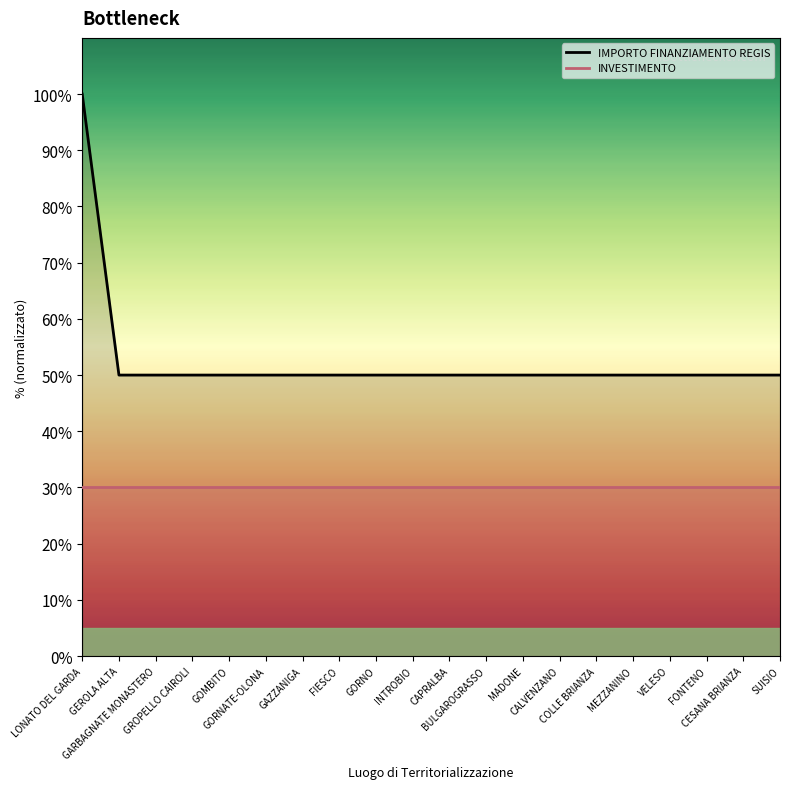

Reading left to right, what are all the values shown in this chart?

LONATO DEL GARDA=100	GEROLA ALTA=50	GARBAGNATE MONASTERO=50	GROPELLO CAIROLI=50	GOMBITO=50	GORNATE-OLONA=50	GAZZANIGA=50	FIESCO=50	GORNO=50	INTROBIO=50	CAPRALBA=50	BULGAROGRASSO=50	MADONE=50	CALVENZANO=50	COLLE BRIANZA=50	MEZZANINO=50	VELESO=50	FONTENO=50	CESANA BRIANZA=50	SUISIO=50